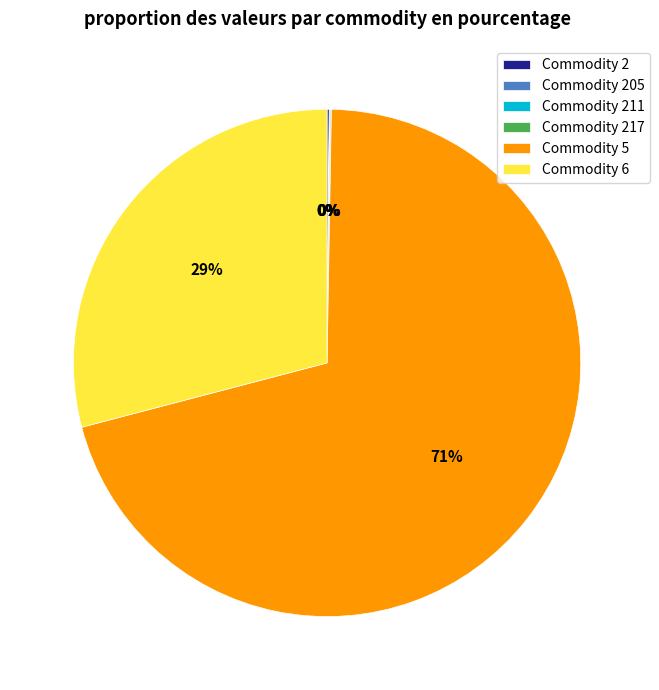

Is there any slice that represents more than half of the pie?

Yes